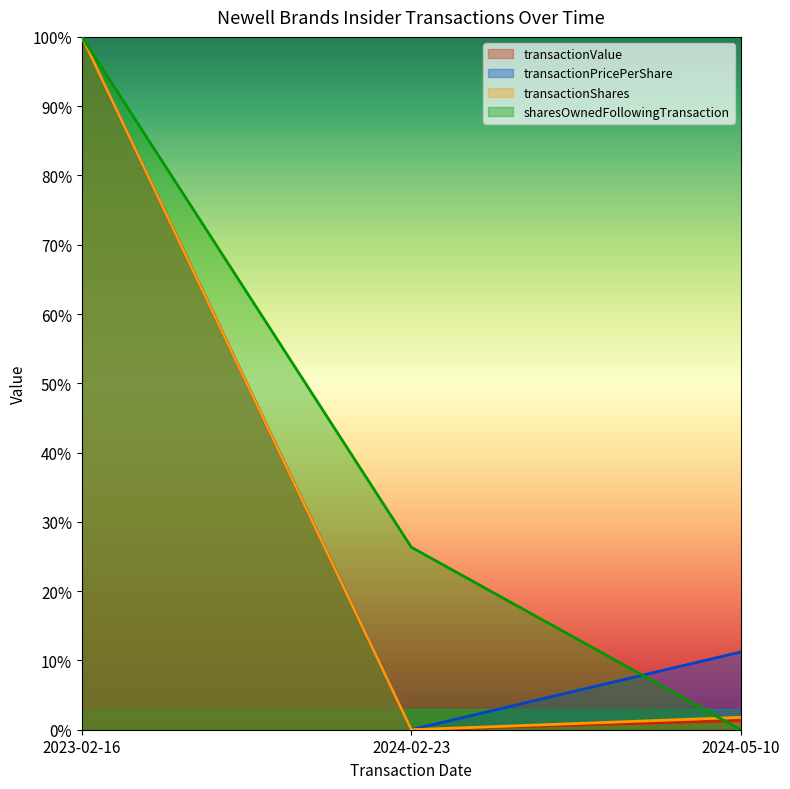

Reading left to right, list all the values displayed in this chart.

transactionPricePerShare: 2023-02-16=1.0	2024-02-23=0.0	2024-05-10=0.1
transactionShares: 2023-02-16=1.0	2024-02-23=0.0	2024-05-10=0.0
transactionValue: 2023-02-16=1.0	2024-02-23=0.0	2024-05-10=0.0
sharesOwnedFollowingTransaction: 2023-02-16=1.0	2024-02-23=0.3	2024-05-10=0.0